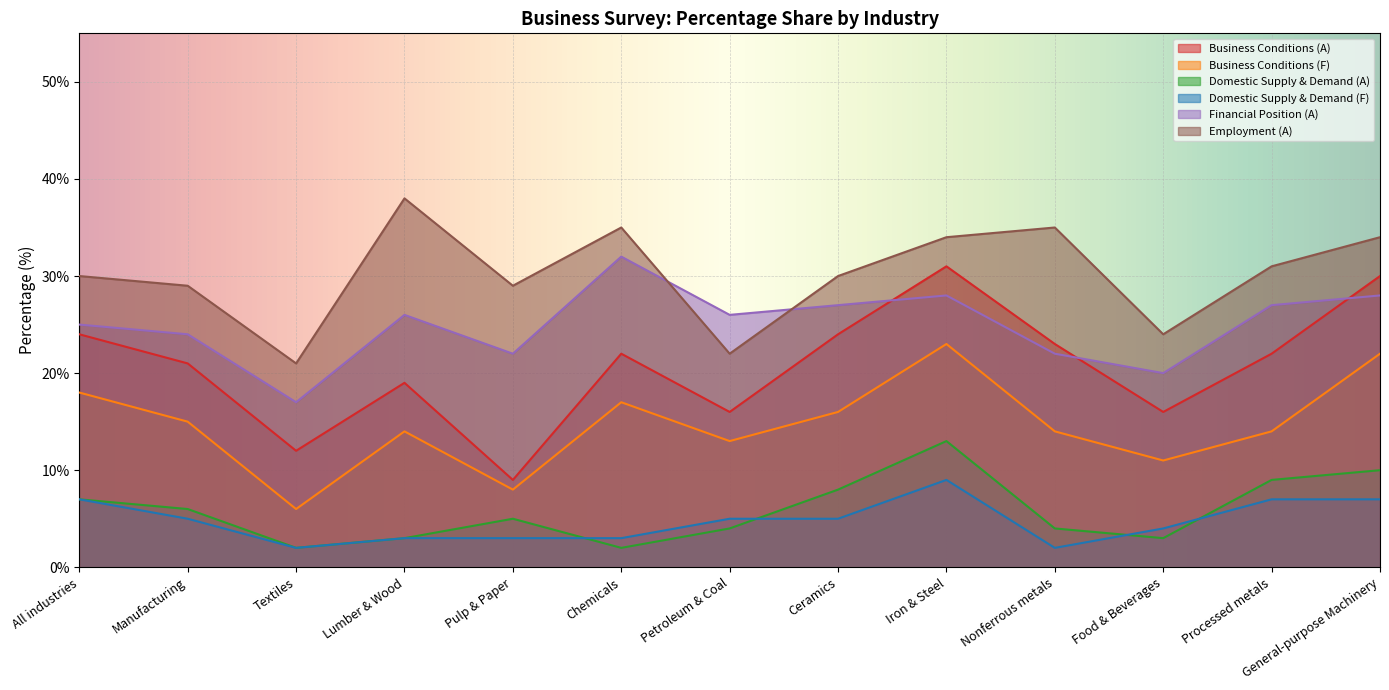

The Business Conditions (A) series shows 22 at Chemicals. True or false?

True